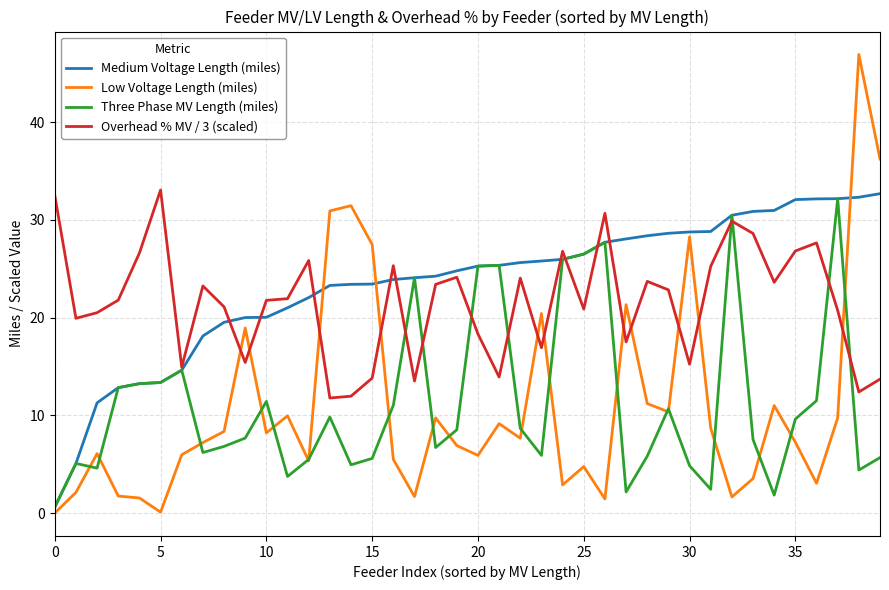

True or false: Low Voltage Length (miles) and Overhead % MV / 3 (scaled) cross at least once.

True